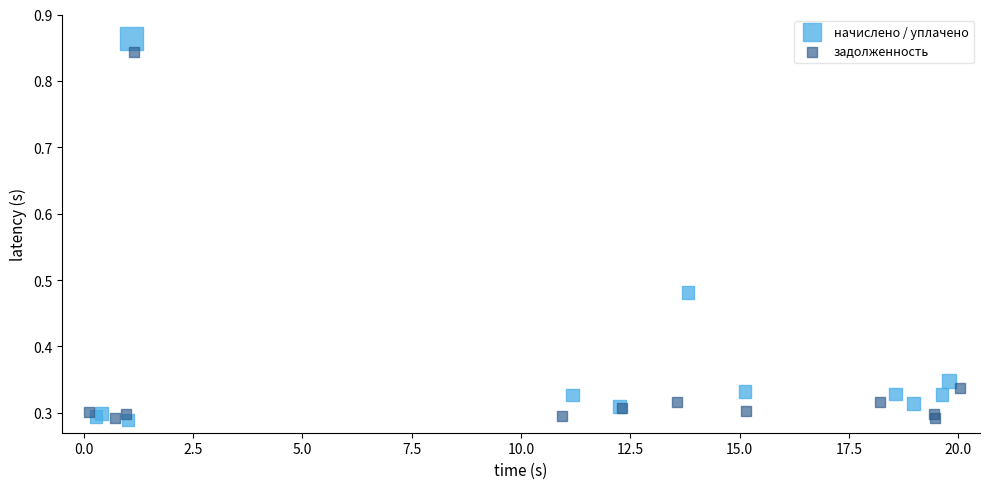

Which series has the widest spread of Y values?

начислено / уплачено